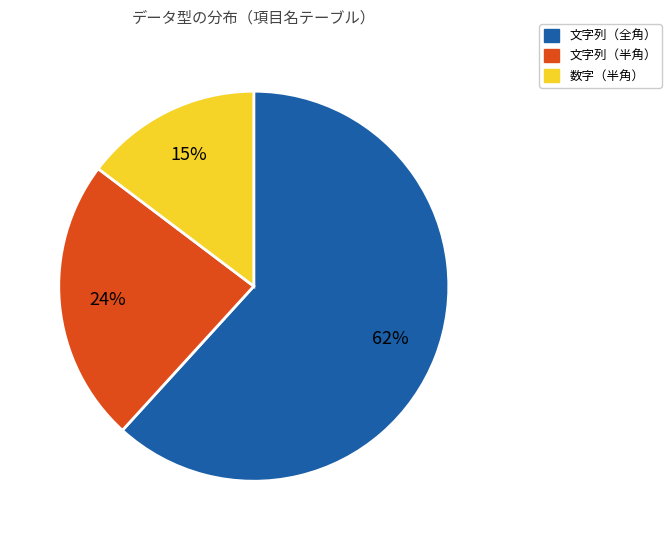

To the nearest percent, what is the difference between the largest and smallest slice percentages?

47%